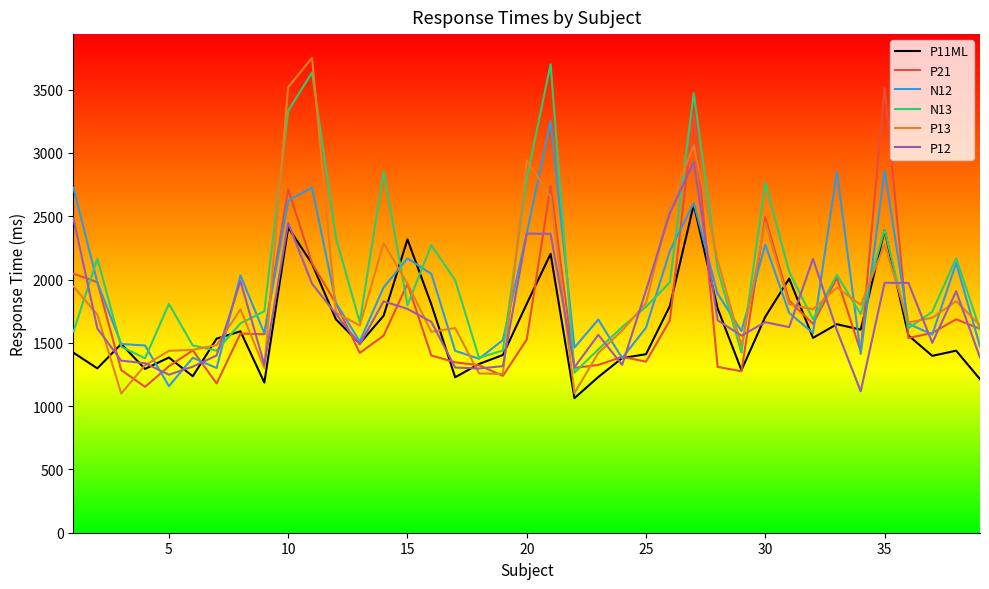

Which series has the largest range (max minus min)?

P13